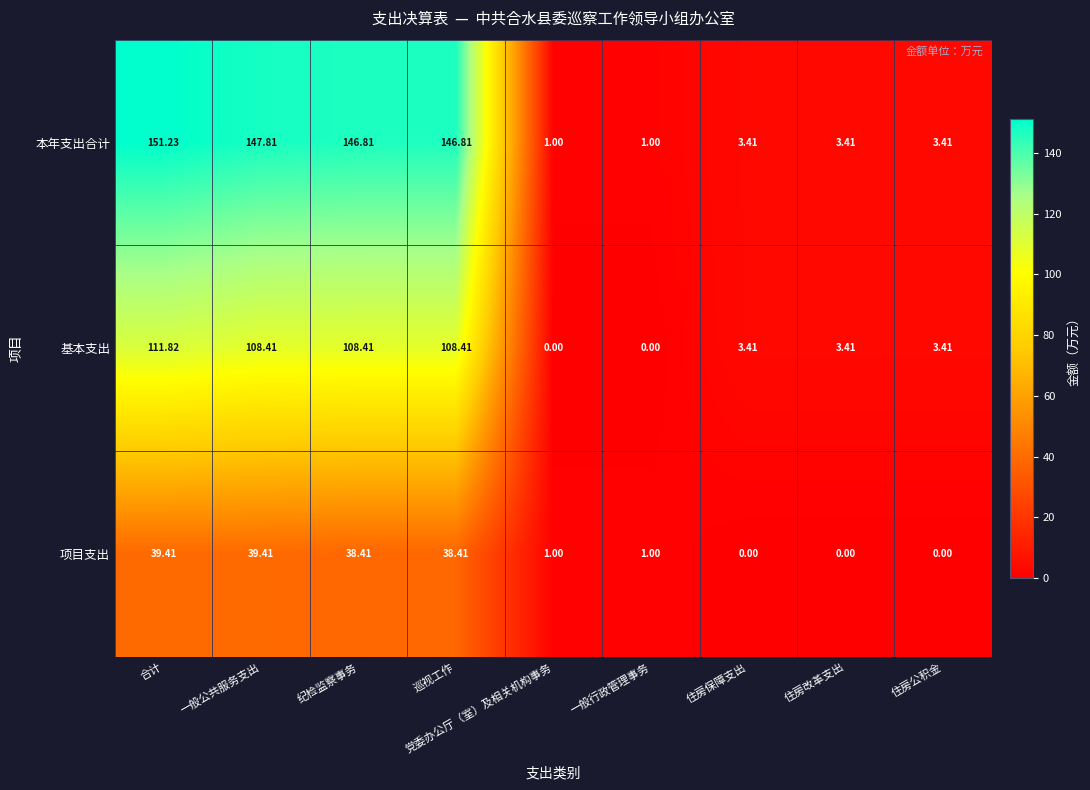

At which label does 本年支出合计 first exceed 3?

合计